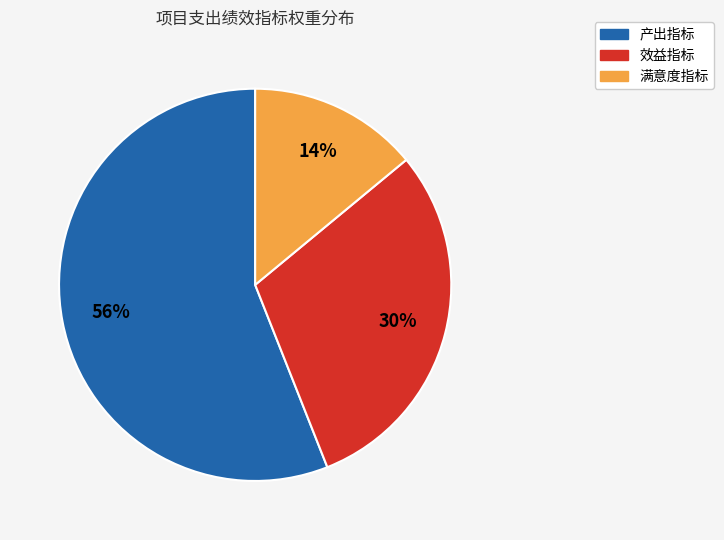

Does any single category account for the majority?

Yes